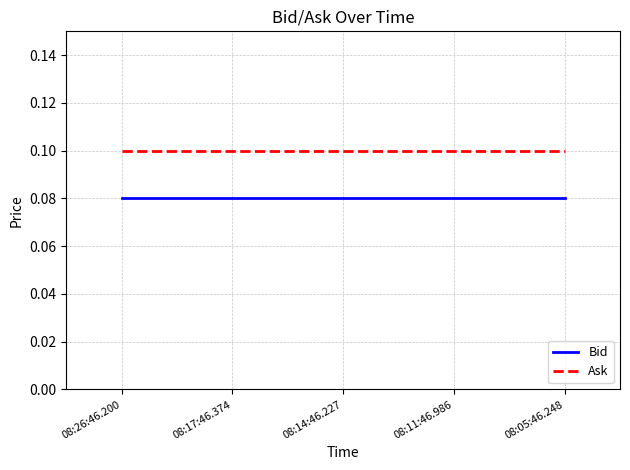

True or false: Bid has a value of 0.1 at 08:05:46.248.

True